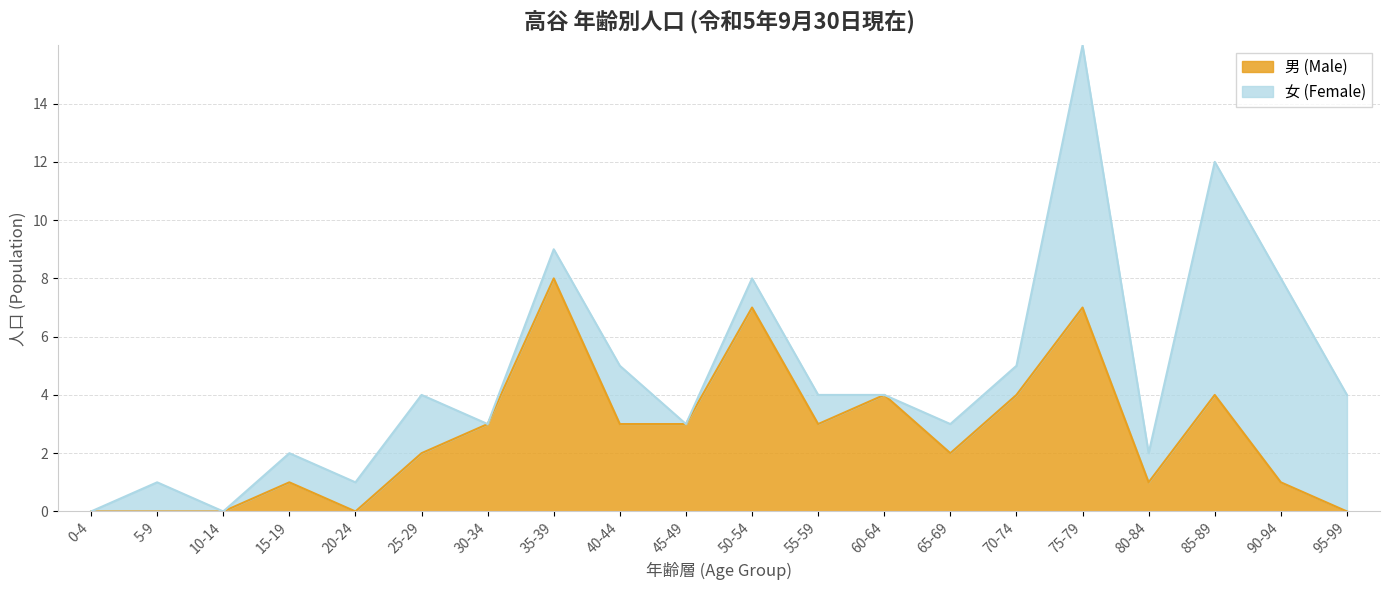

Approximately how many times larger is the value at 85-89 compared to 80-84?

4.0